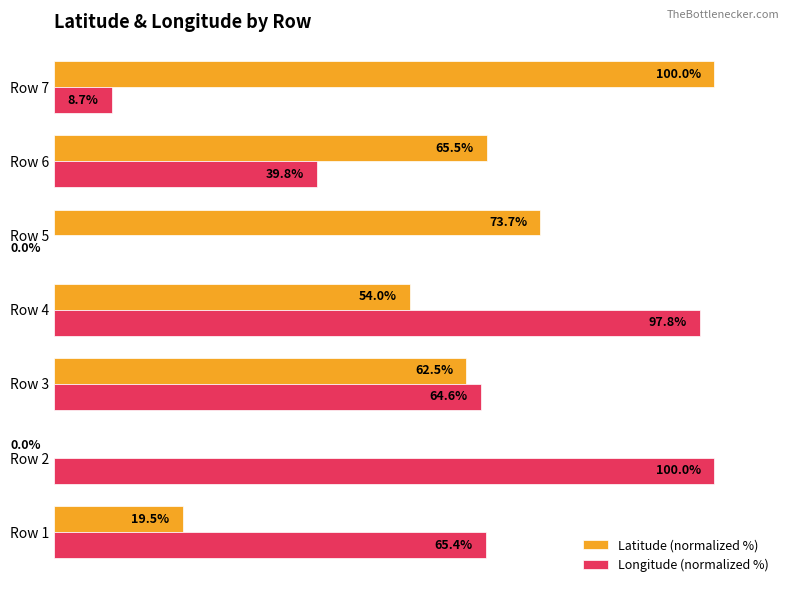

Is the value of Latitude (normalized %) at Row 6 greater than the value of Longitude (normalized %) at Row 7?

Yes